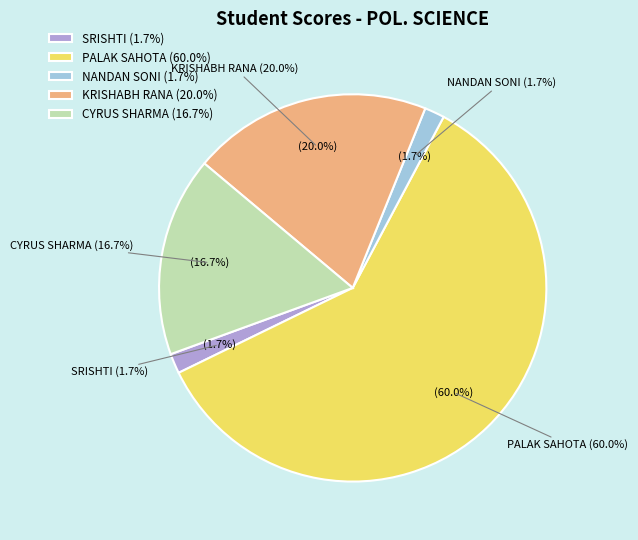

Combined, do CYRUS SHARMA and NANDAN SONI account for over 50%?

No